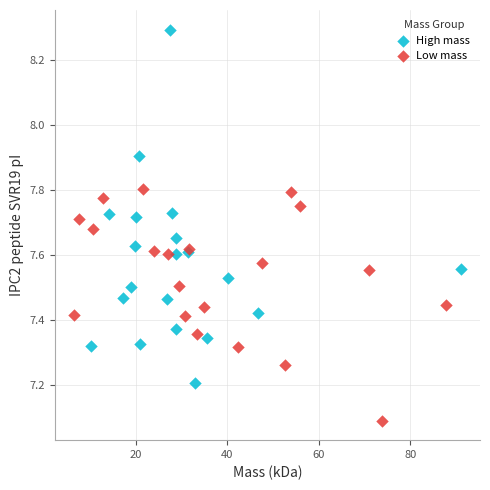

Which series reaches the minimum Y coordinate?

Low mass